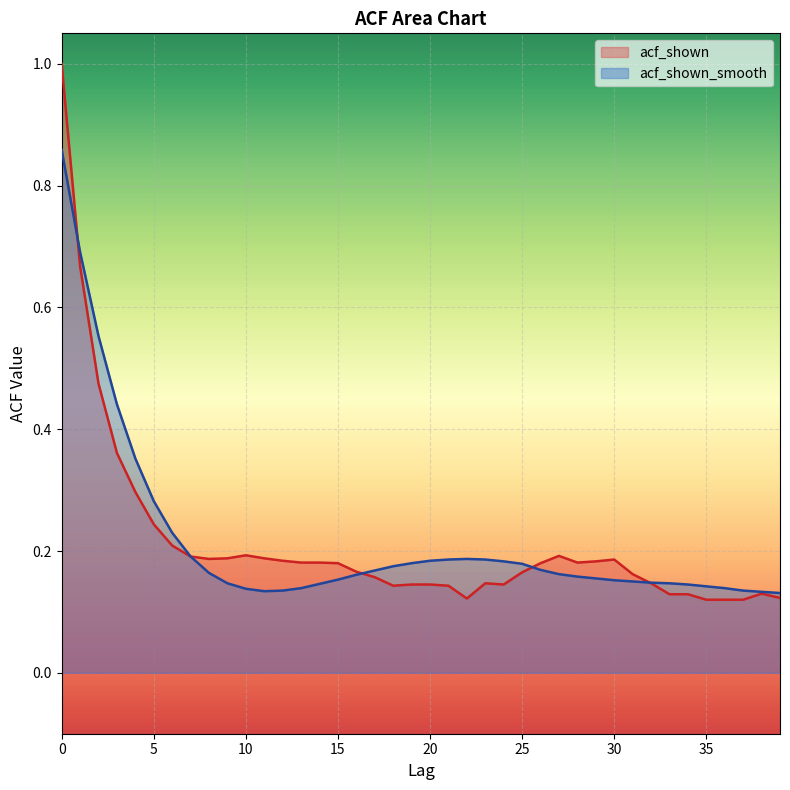

Between which two adjacent categories do acf_shown and acf_shown_smooth first intersect?

0 and 1